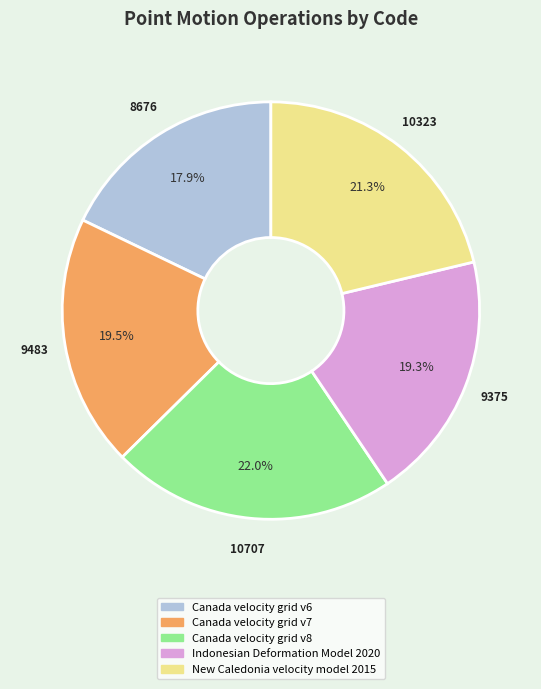

True or false: Canada velocity grid v6 accounts for 11% of the total.

False